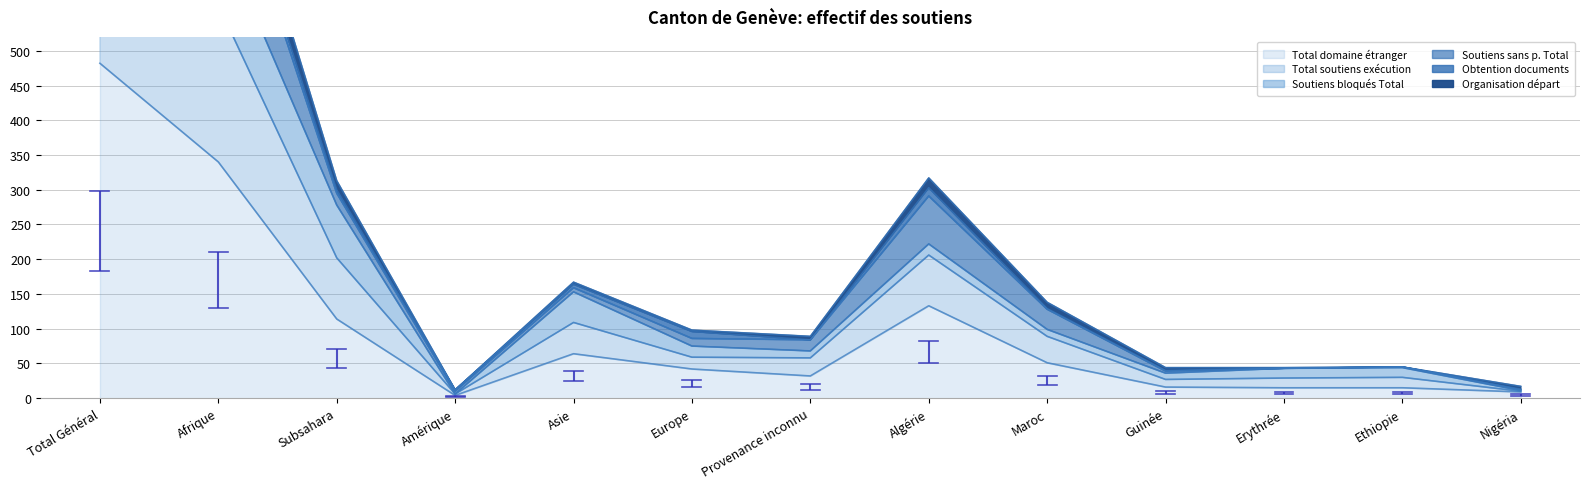

Where is Total domaine étranger nearest to the value 243?

Afrique